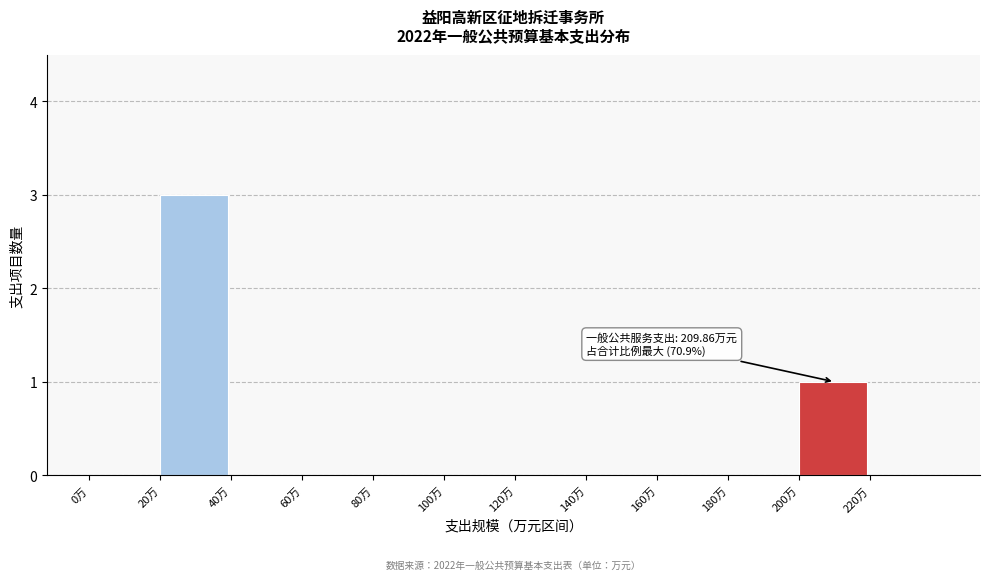

Reading left to right, extract all data points from this chart.

0万=0	20万=3	40万=0	60万=0	80万=0	100万=0	120万=0	140万=0	160万=0	180万=0	200万=1	220万=0